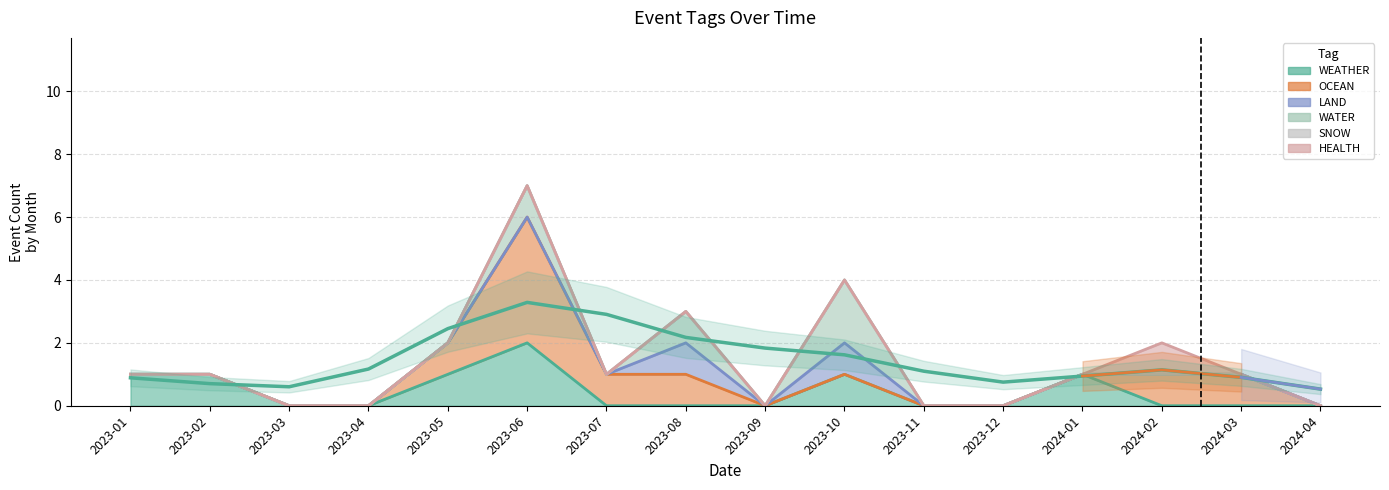

Between 2023-07 and 2024-04, which series saw the biggest shift?

OCEAN